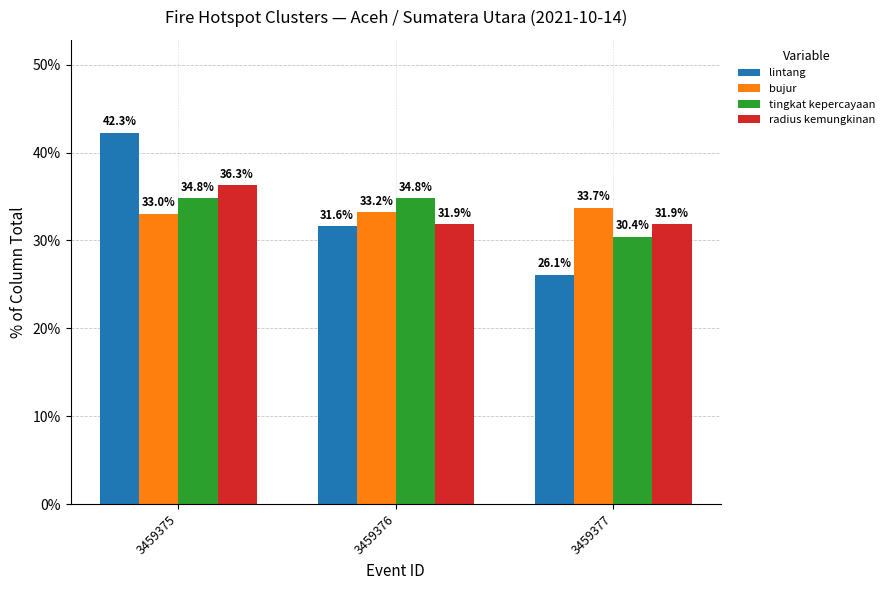

Reading right to left, transcribe all the data shown in this chart.

lintang: 26.1	31.6	42.3
bujur: 33.7	33.2	33.0
tingkat kepercayaan: 30.4	34.8	34.8
radius kemungkinan: 31.9	31.9	36.3